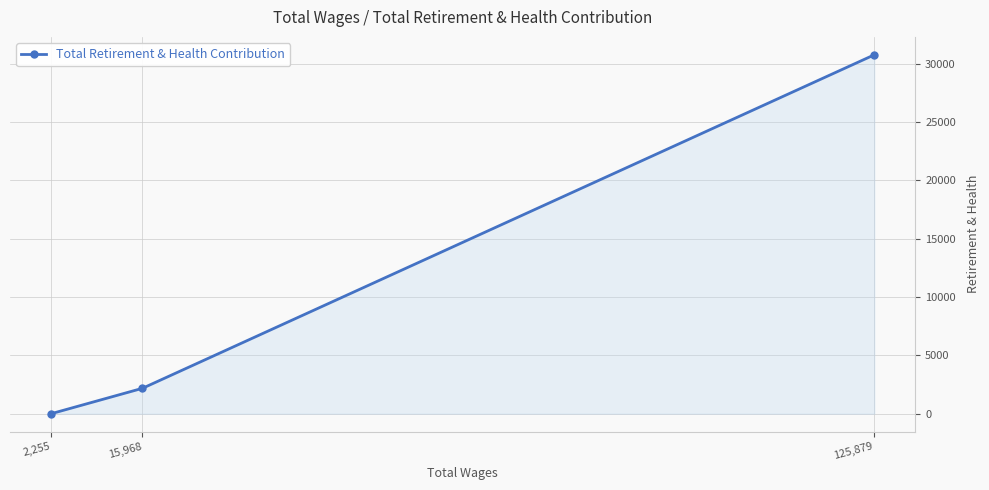

At which category does the chart reach its minimum across all series?

2,255